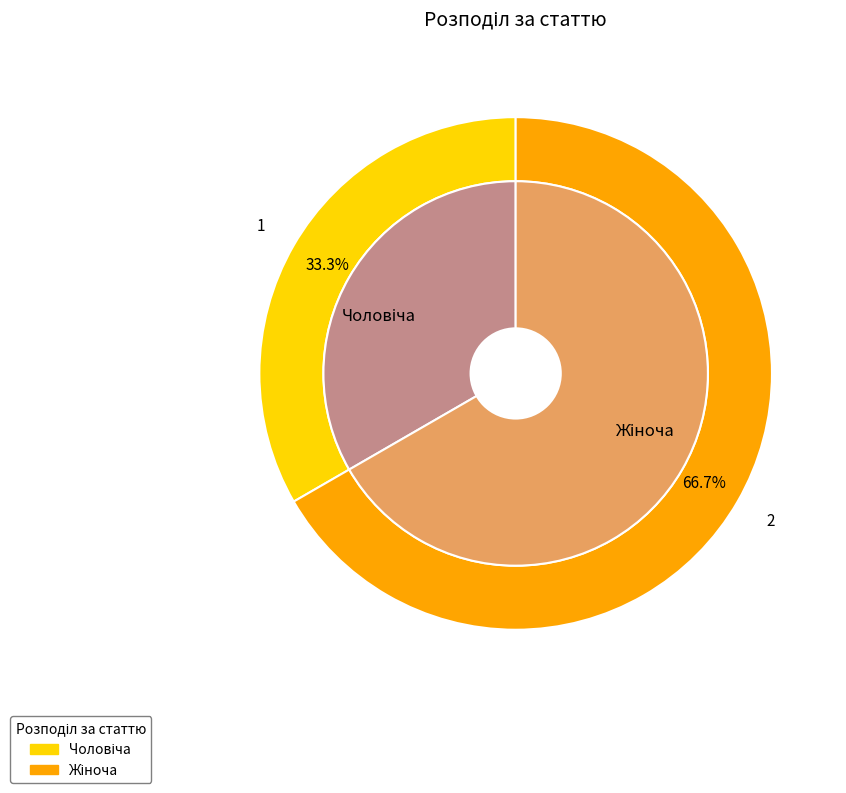

Is it true that Жіноча is 76% of the pie?

False